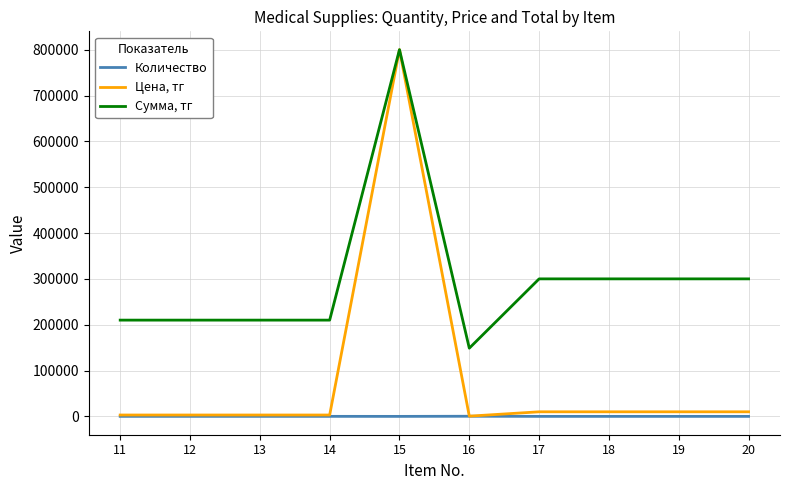

Which series changed the most between 12 and 18?

Сумма, тг